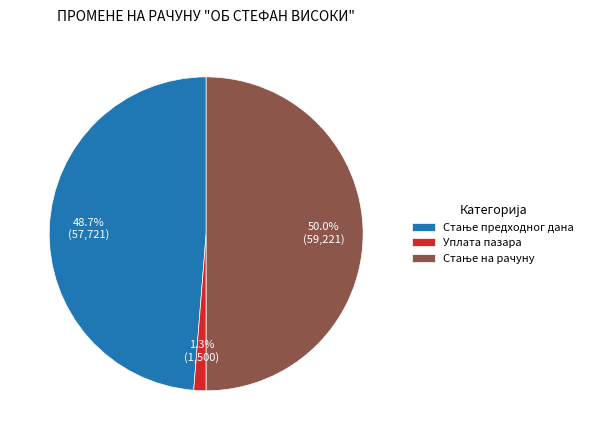

What is the smallest slice in the pie chart?

Уплата пазара